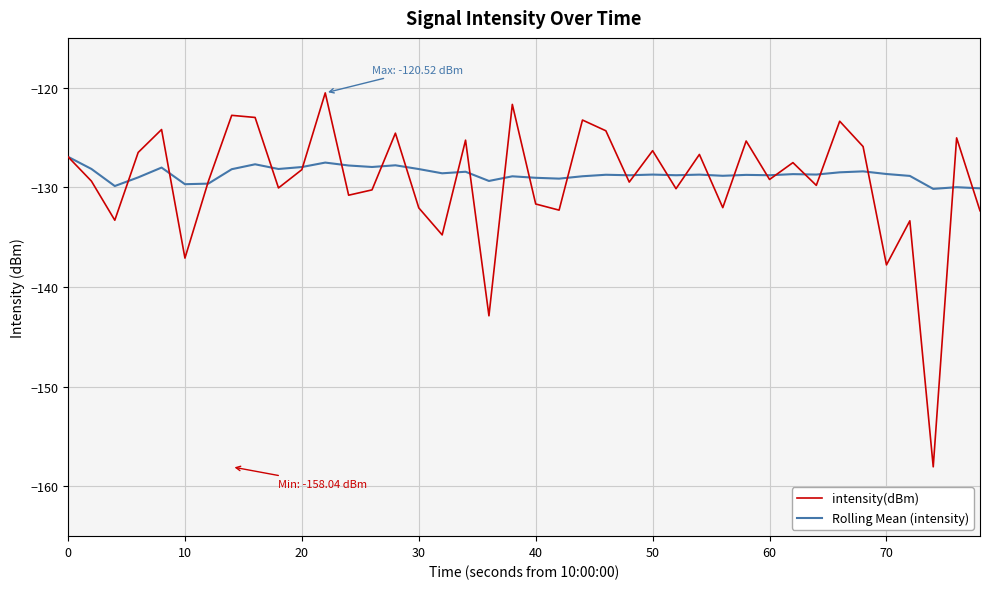

List the series in order of their peak value, lowest first.

Rolling Mean (intensity), intensity(dBm)